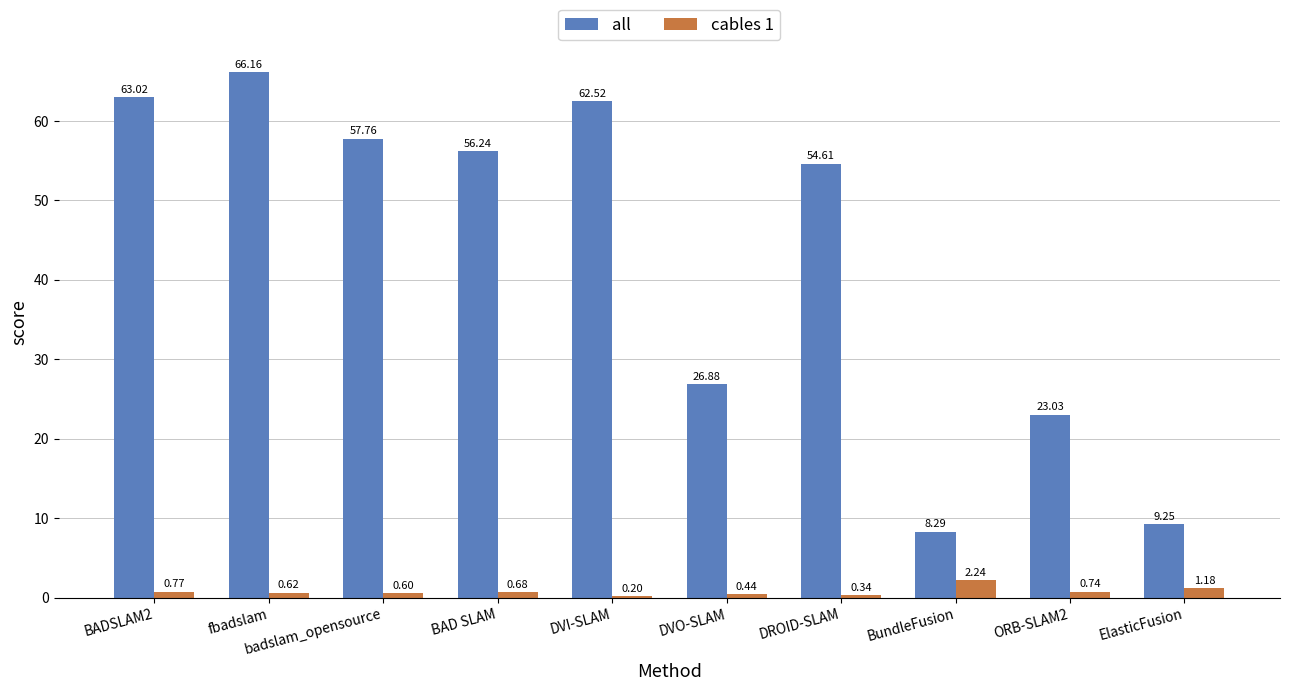

Is it true that all equals 26.9 at DVO-SLAM?

True